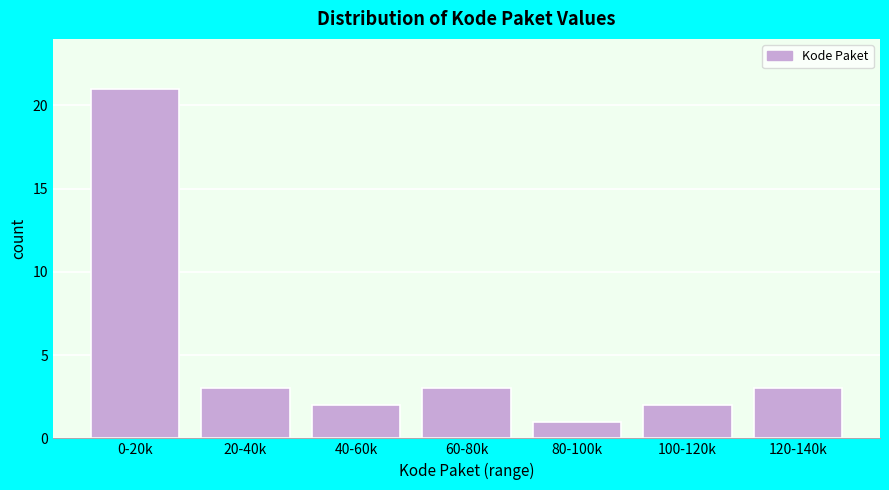

Reading left to right, list all the values displayed in this chart.

0-20k=21	20-40k=3	40-60k=2	60-80k=3	80-100k=1	100-120k=2	120-140k=3